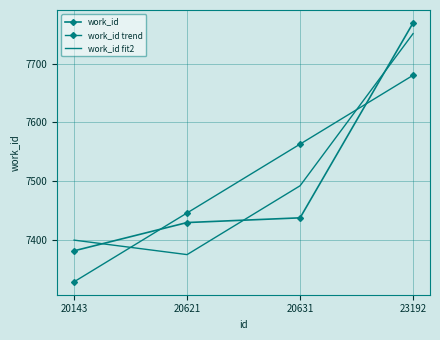

At which label does work_id fit2 first exceed 7492?

20631